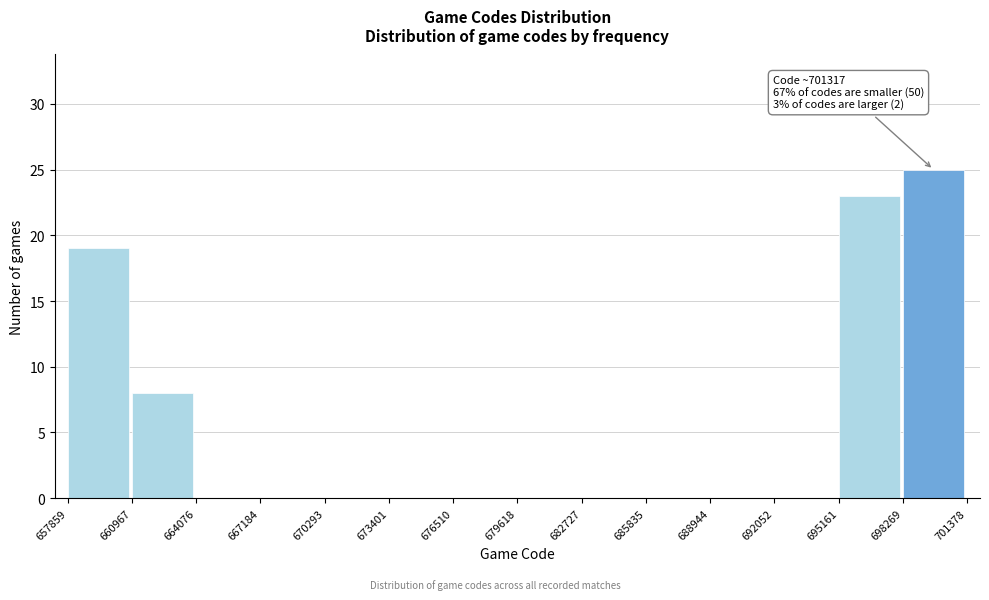

Which range on the x-axis has the tallest bar?

698269 to 701378